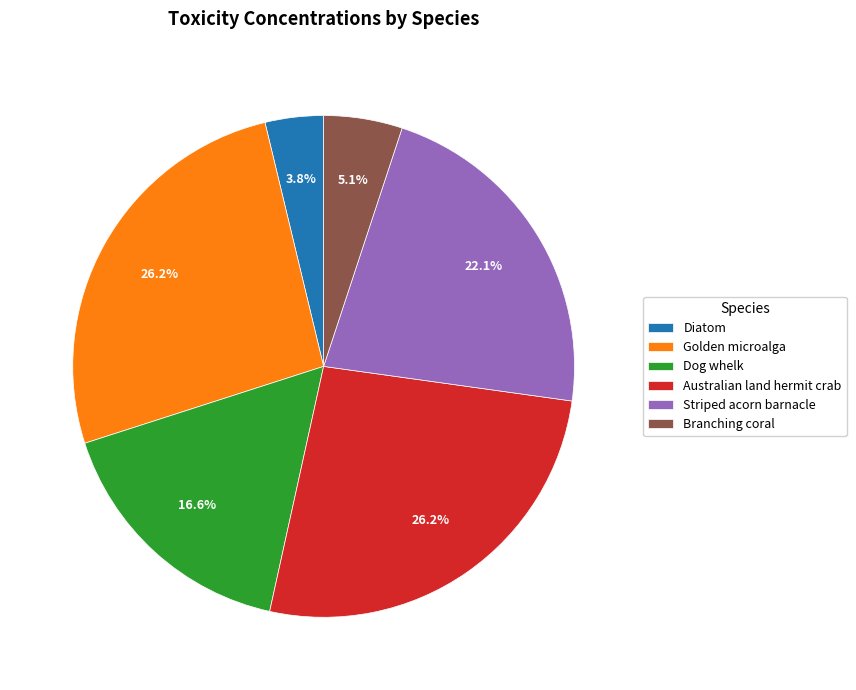

What percentage do Golden microalga and Striped acorn barnacle together represent?

48.3%